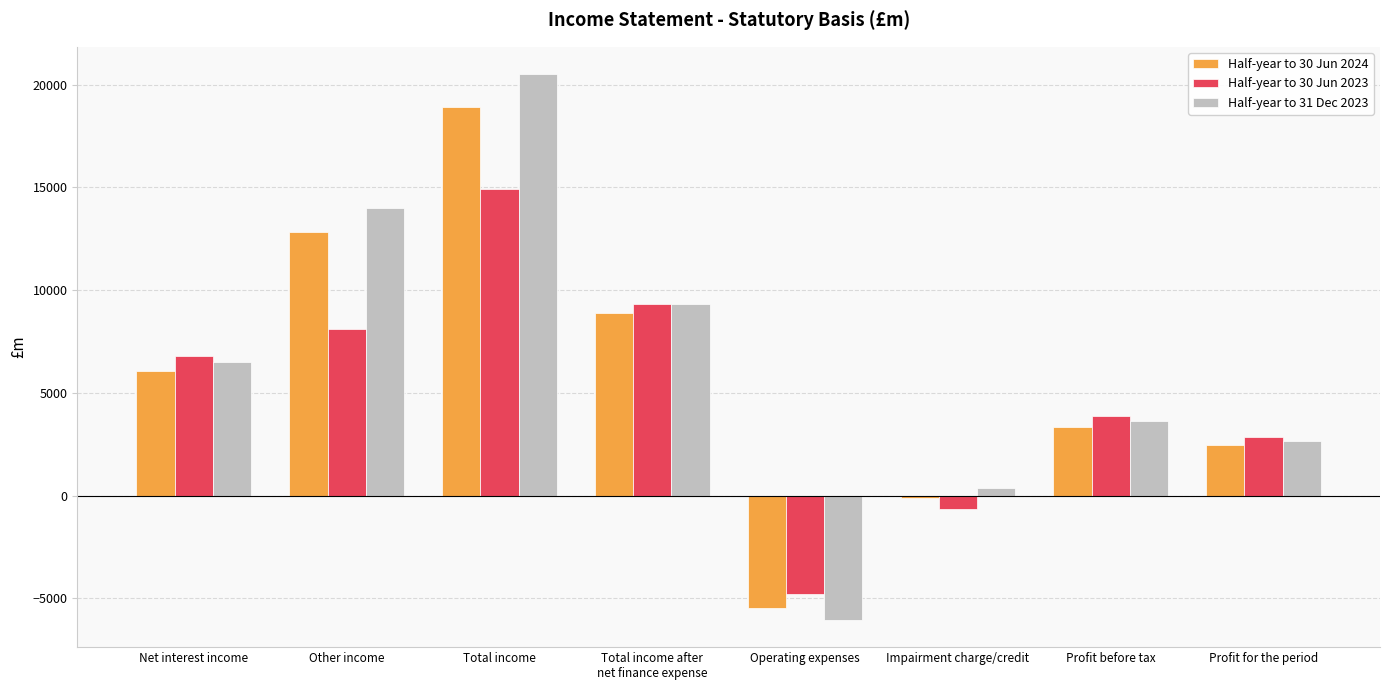

The Half-year to 30 Jun 2024 series shows 2938 at Net interest income. True or false?

False